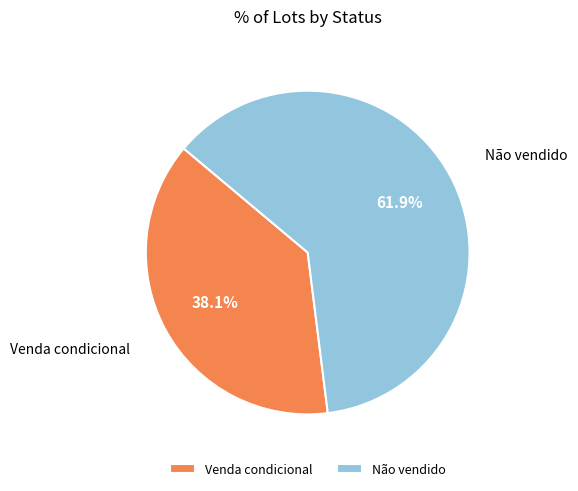

Approximately how many times larger is the value at Não vendido compared to Venda condicional?

1.6